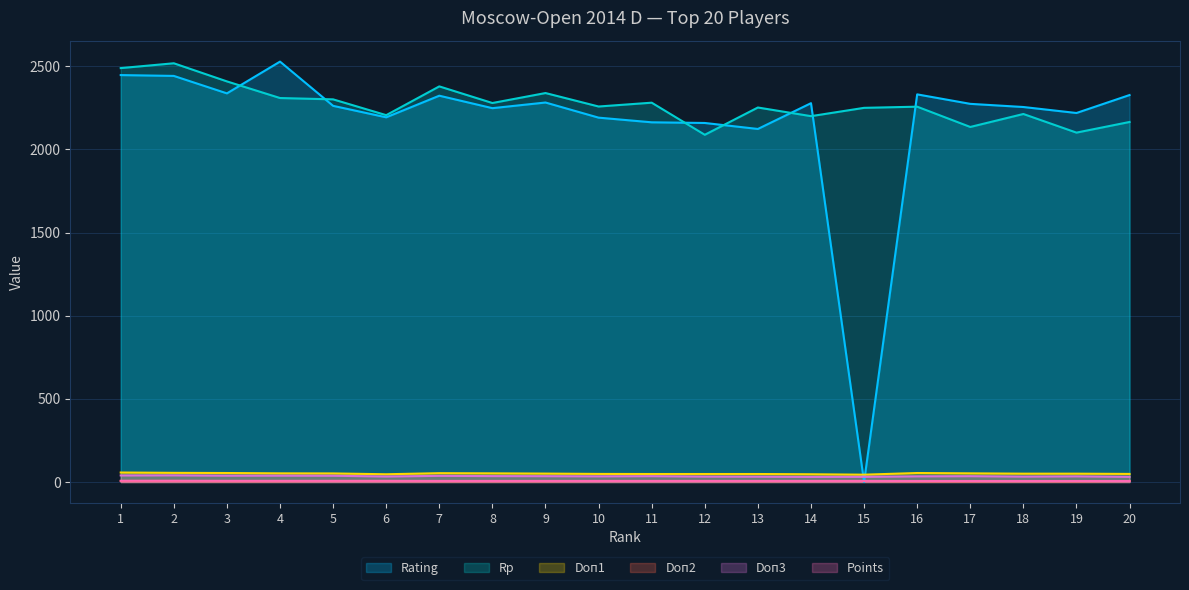

What is the value of the Points point at the 17th from the left?

6.0